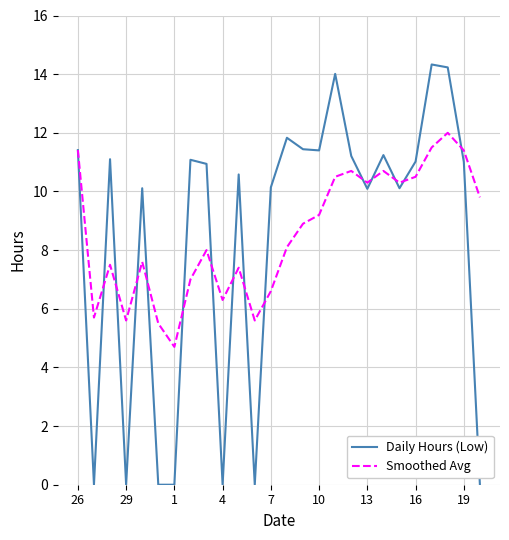

List the series in order of their peak value, lowest first.

Smoothed Avg, Daily Hours (Low)